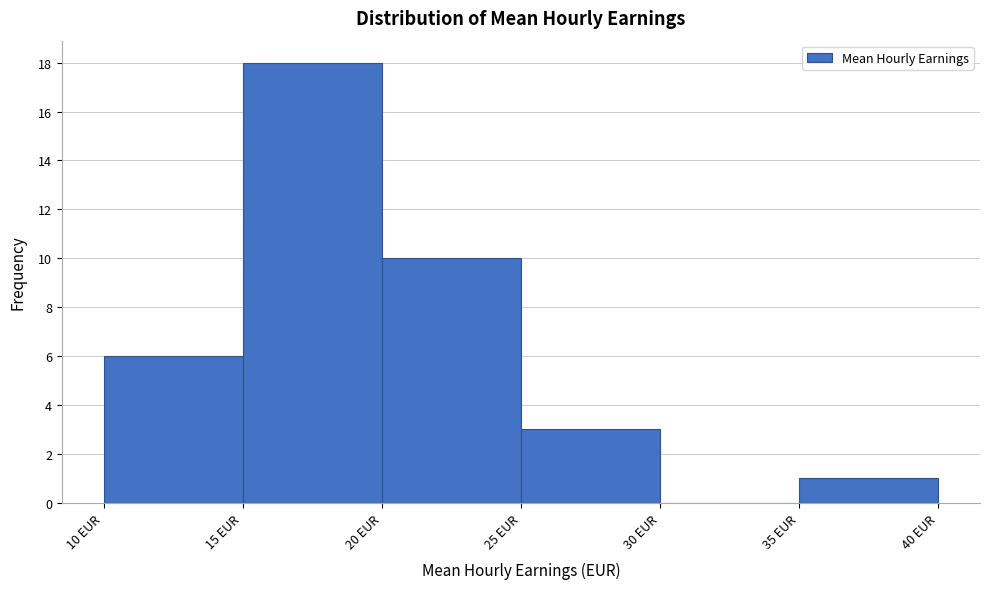

Reading left to right, list every bar in this chart as the range it spans on the x-axis followed by its height. The values are not printed on the chart, so give them approximately, as read against the axis.

10 to 15: 6
15 to 20: 18
20 to 25: 10
25 to 30: 3
30 to 35: 0
35 to 40: 1